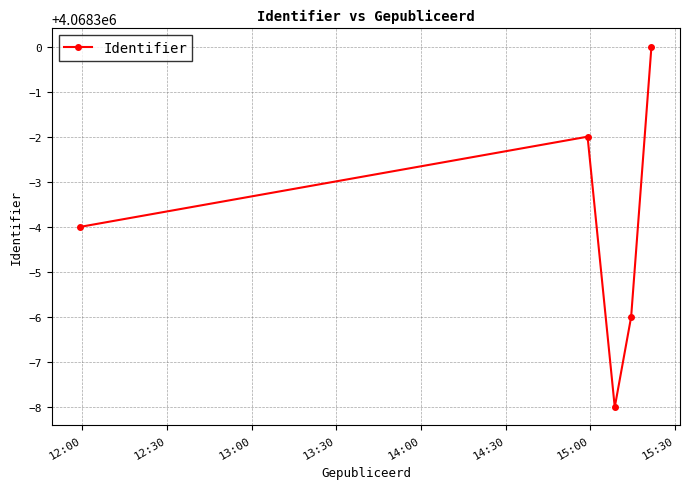

Reading left to right, transcribe all the data shown in this chart.

4068296	4068298	4068292	4068294	4068300